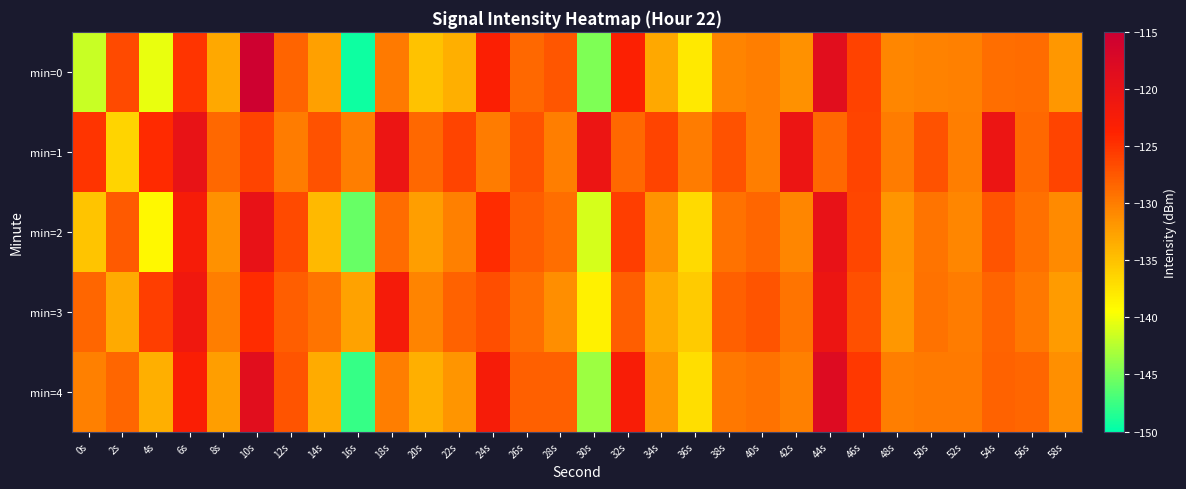

At which category is the sum across all series the highest?

10s